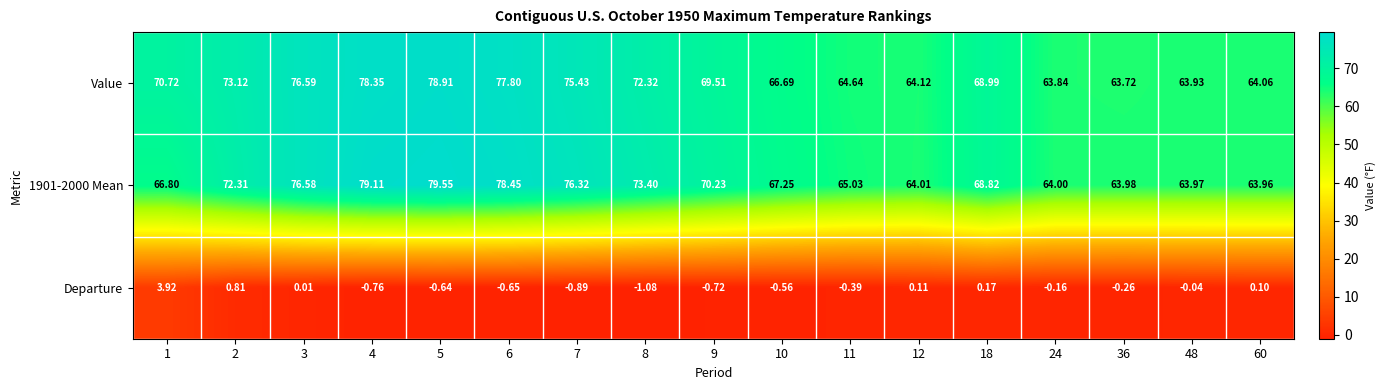

How many categories are shown in the chart?

17